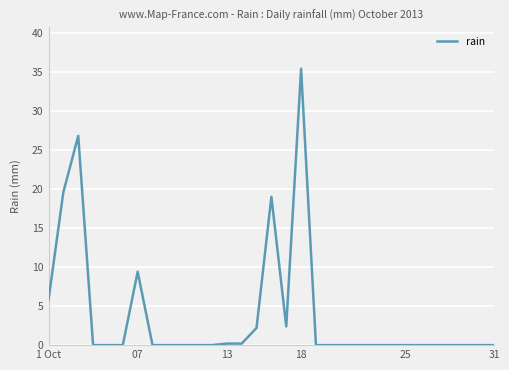

Reading left to right, list all the values displayed in this chart.

5.8	19.6	26.8	0.0	0.0	0.0	9.4	0.0	0.0	0.0	0.0	0.0	0.2	0.2	2.2	19.0	2.4	35.4	0.0	0.0	0.0	0.0	0.0	0.0	0.0	0.0	0.0	0.0	0.0	0.0	0.0